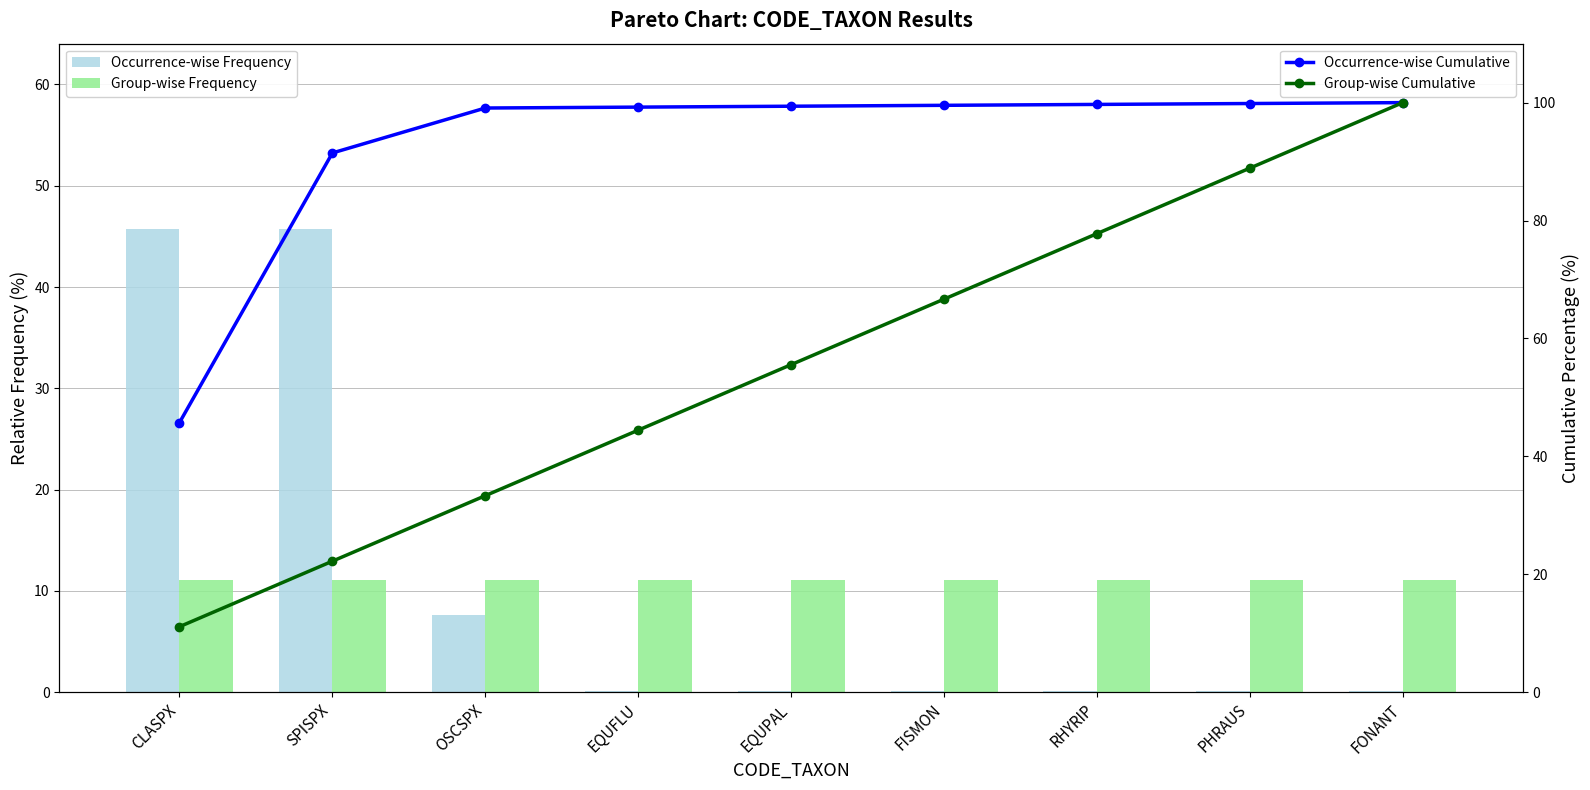

True or false: Group-wise Cumulative has a value of 33.3 at OSCSPX.

True